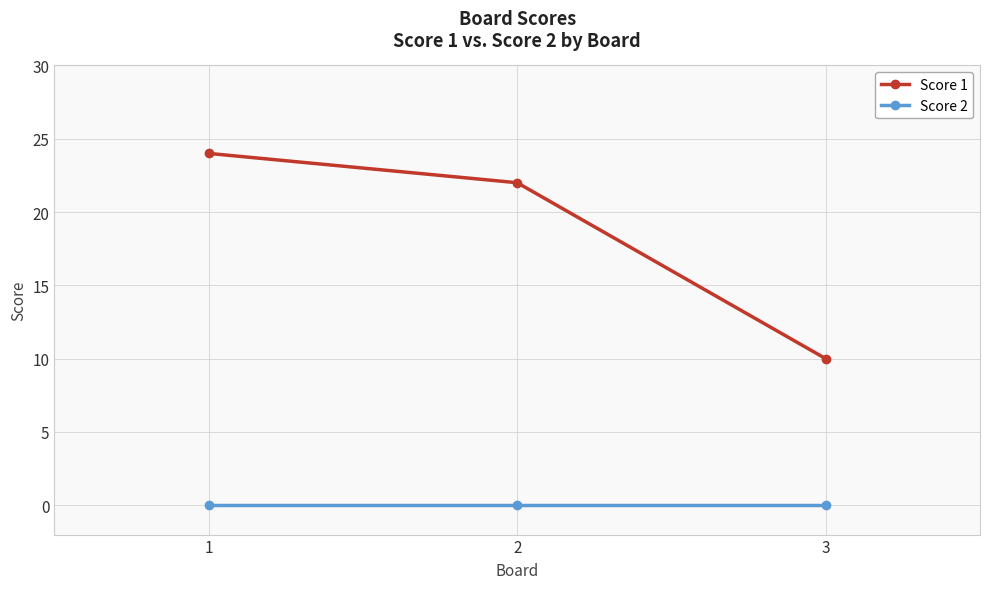

At which label does Score 1 first exceed 22?

1